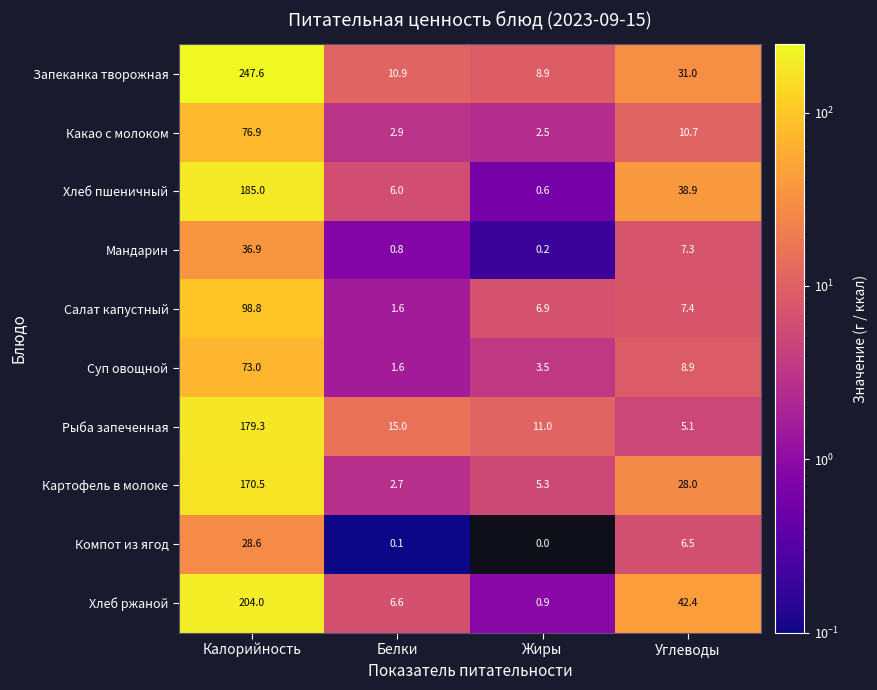

How many values in the Хлеб пшеничный series exceed 38?

2